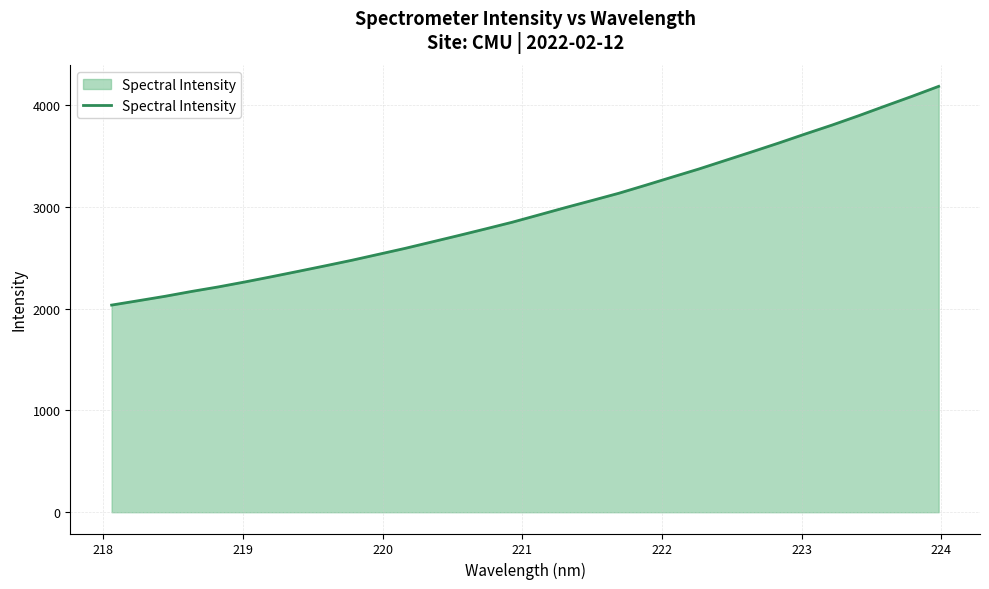

What is the difference between the maximum and minimum values?

2149.1